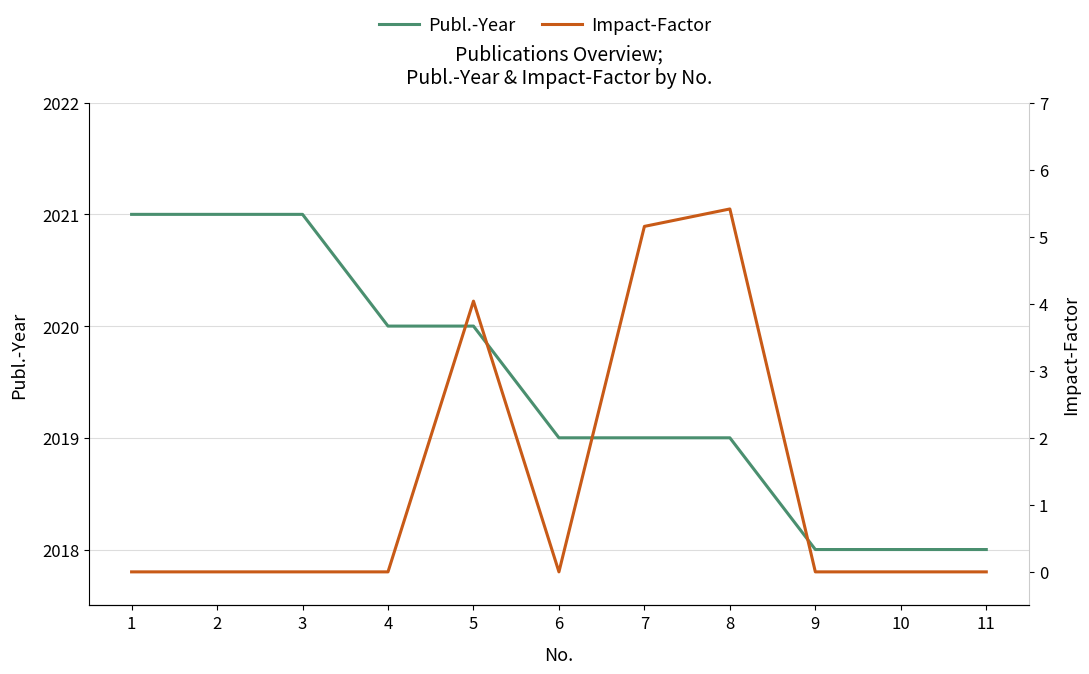

True or false: Publ.-Year has a value of 2018.0 at 10.

True